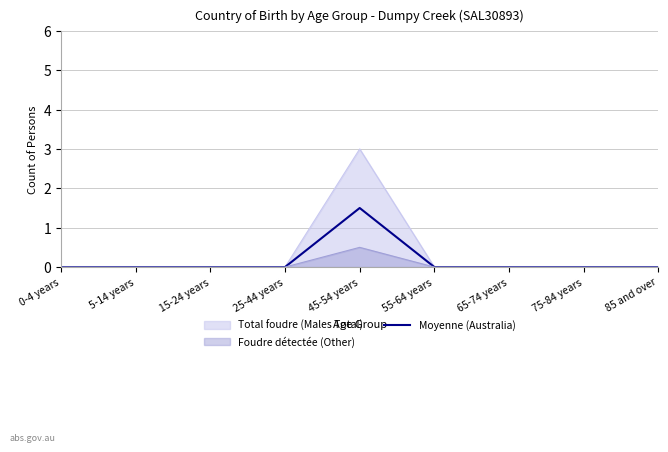

The value at 25-44 years is 0.0. True or false?

True